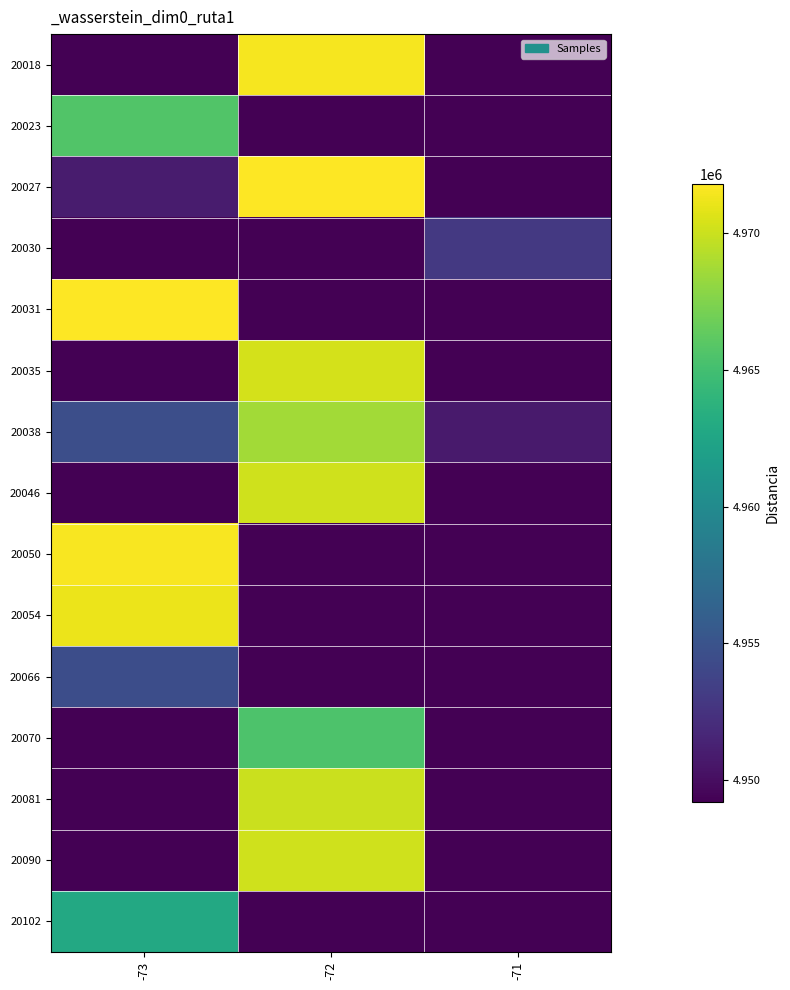

Reading left to right, transcribe all the data shown in this chart.

20018: -73=4949192.0	-72=4971467.0	-71=4949192.0
20023: -73=4965674.7	-72=4949192.0	-71=4949192.0
20027: -73=4950889.0	-72=4971806.0	-71=4949192.0
20030: -73=4949192.0	-72=4949192.0	-71=4952958.0
20031: -73=4971729.0	-72=4949192.0	-71=4949192.0
20035: -73=4949192.0	-72=4970305.0	-71=4949192.0
20038: -73=4954619.0	-72=4968645.0	-71=4950801.0
20046: -73=4949192.0	-72=4970151.0	-71=4949192.0
20050: -73=4971600.0	-72=4949192.0	-71=4949192.0
20054: -73=4971124.0	-72=4949192.0	-71=4949192.0
20066: -73=4954500.0	-72=4949192.0	-71=4949192.0
20070: -73=4949192.0	-72=4965494.0	-71=4949192.0
20081: -73=4949192.0	-72=4970003.0	-71=4949192.0
20090: -73=4949192.0	-72=4970134.0	-71=4949192.0
20102: -73=4962883.5	-72=4949192.0	-71=4949192.0